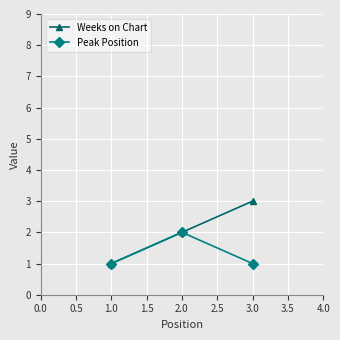

What is the sum of all Peak Position values?

4